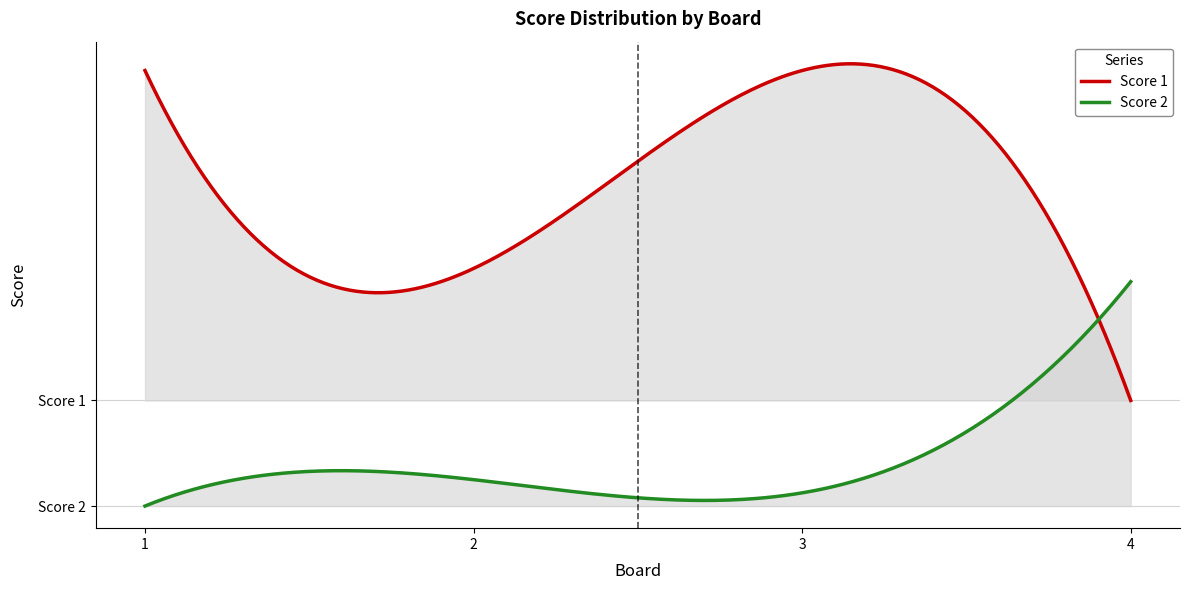

What is the approximate value of Score 1 at 2?

10